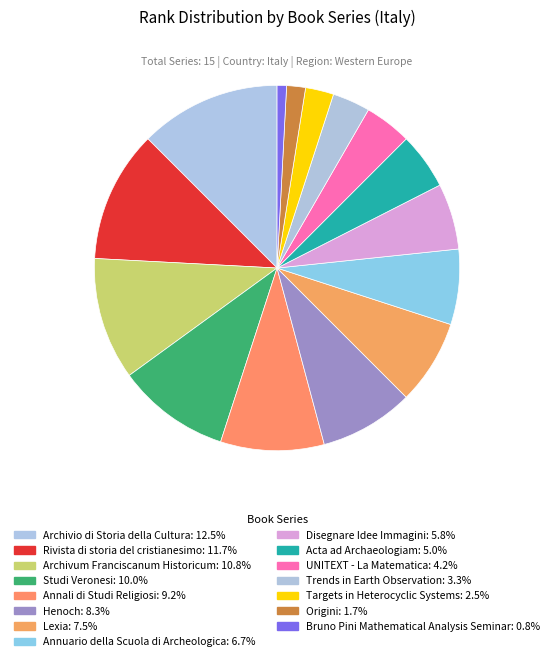

To the nearest percent, what percentage of the pie is Disegnare Idee Immagini?

6%